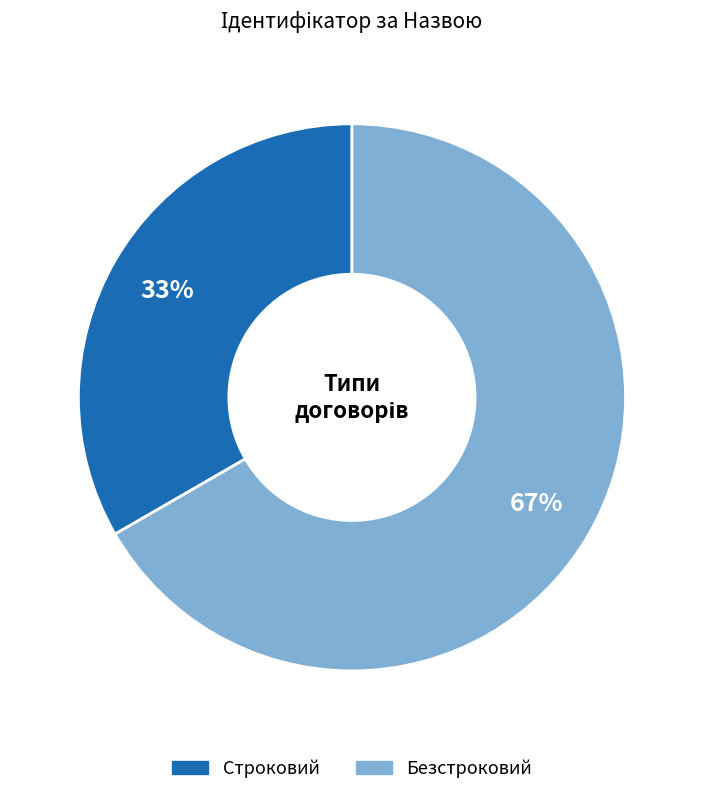

What percentage is the Безстроковий slice, to the nearest percent?

67%